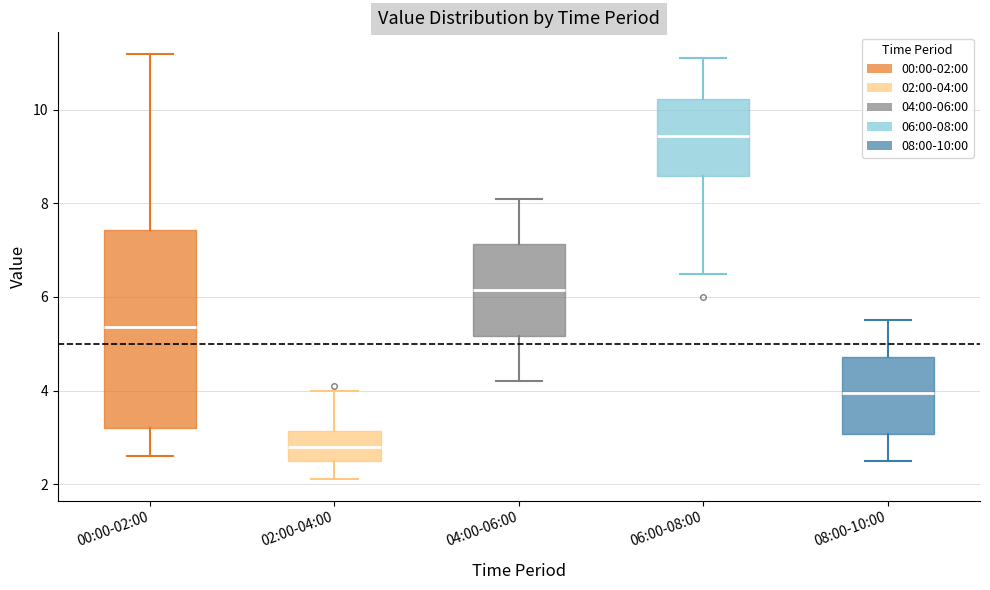

Comparing the boxes themselves (not the whiskers), which one is the tallest?

00:00-02:00